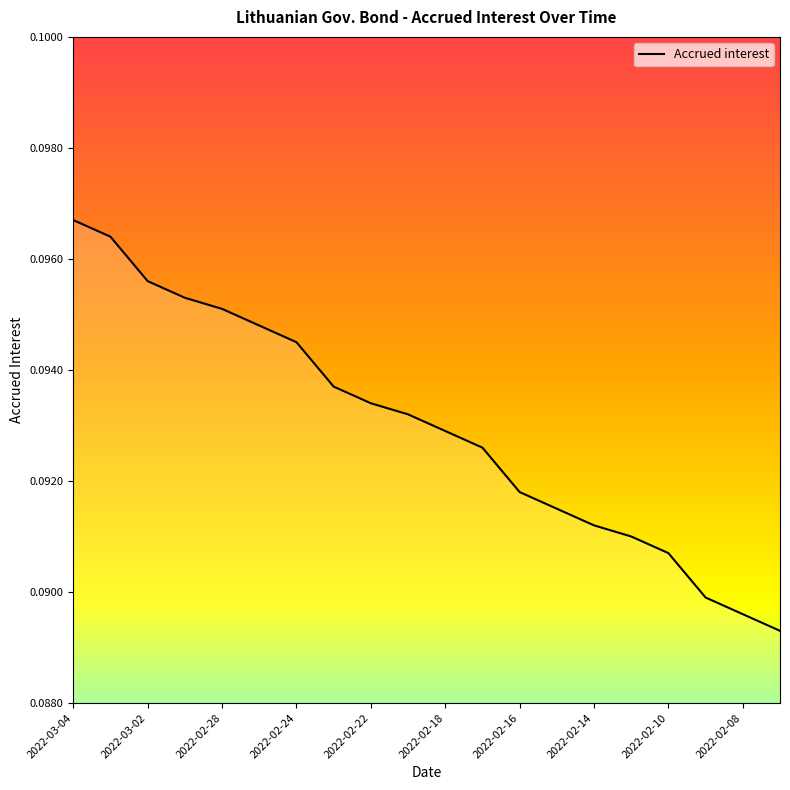

Which label corresponds to the largest value in the chart?

2022-03-04